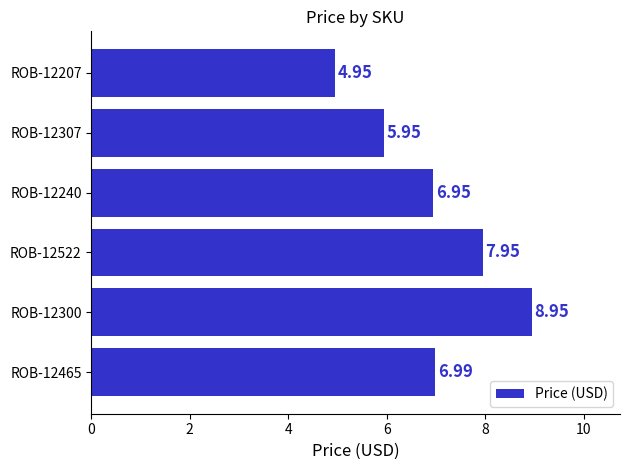

Which has a higher value, ROB-12300 or ROB-12207?

ROB-12300